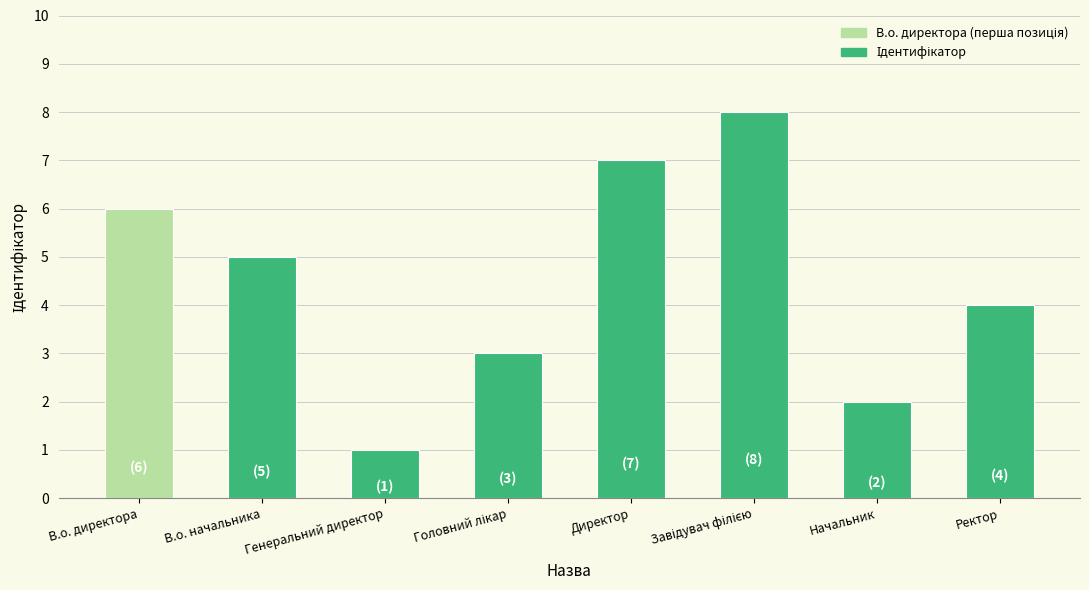

Does the chart contain any negative values?

No